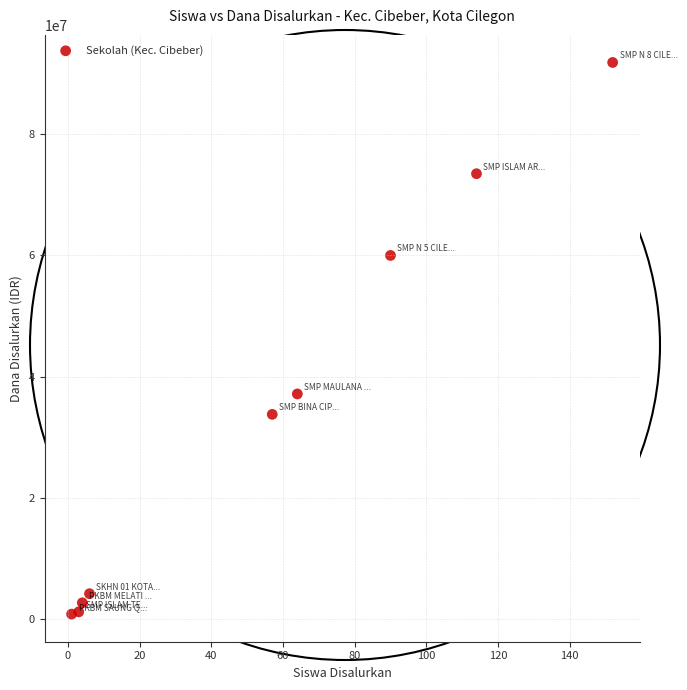

What Y value in the scatter plot is closest to 46312500?

37125000